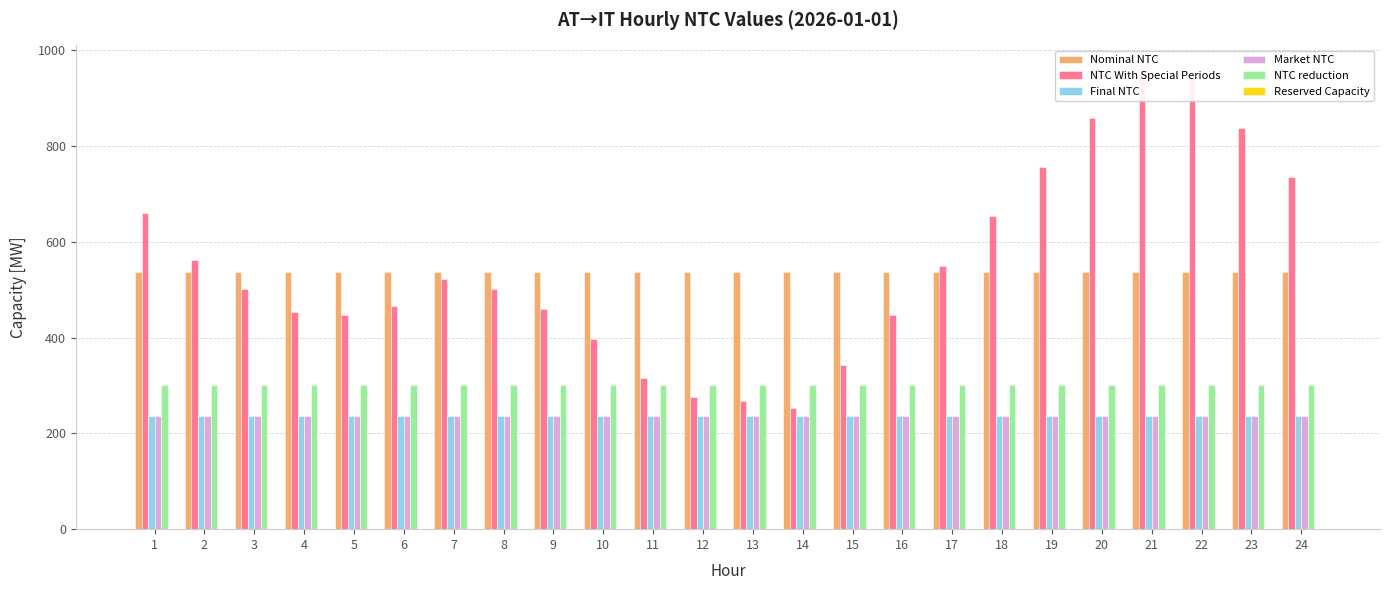

Count the number of categories in the chart.

24